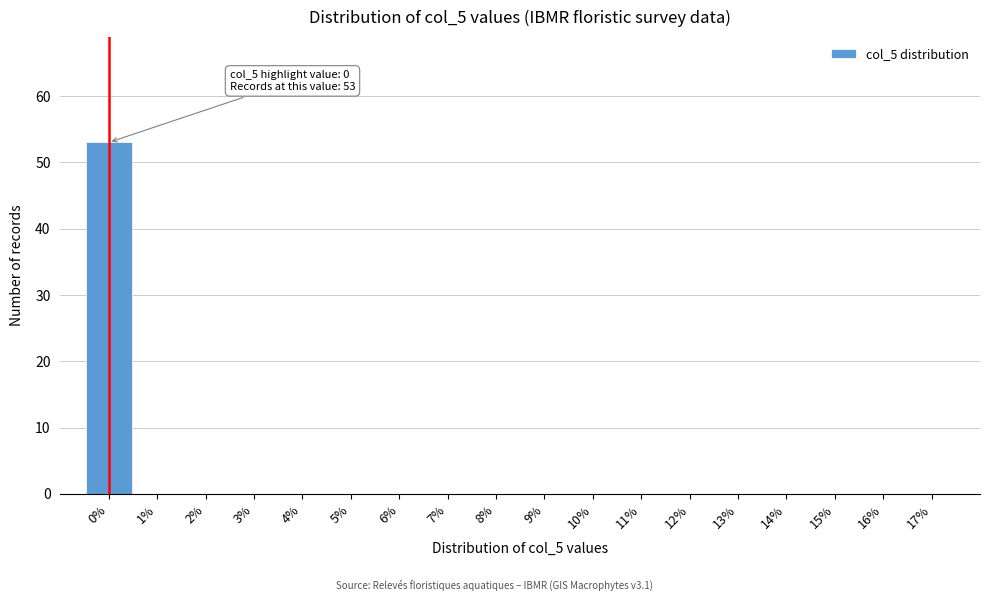

Reading left to right, transcribe all the data shown in this chart.

0%=53	1%=0	2%=0	3%=0	4%=0	5%=0	6%=0	7%=0	8%=0	9%=0	10%=0	11%=0	12%=0	13%=0	14%=0	15%=0	16%=0	17%=0